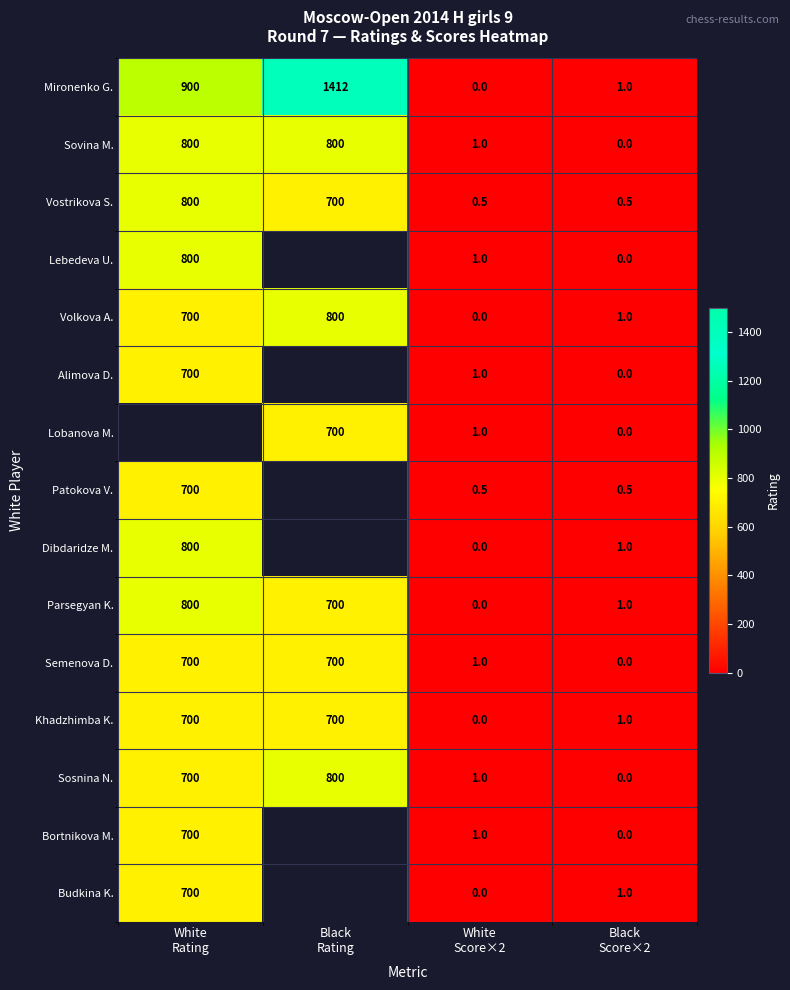

What is the maximum value for Sosnina N.?

800.0